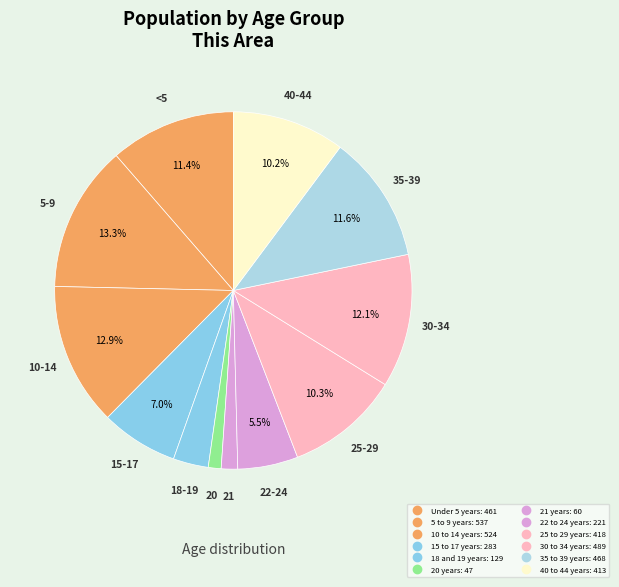

To the nearest percent, what percentage of the pie is Under 5 years?

11%